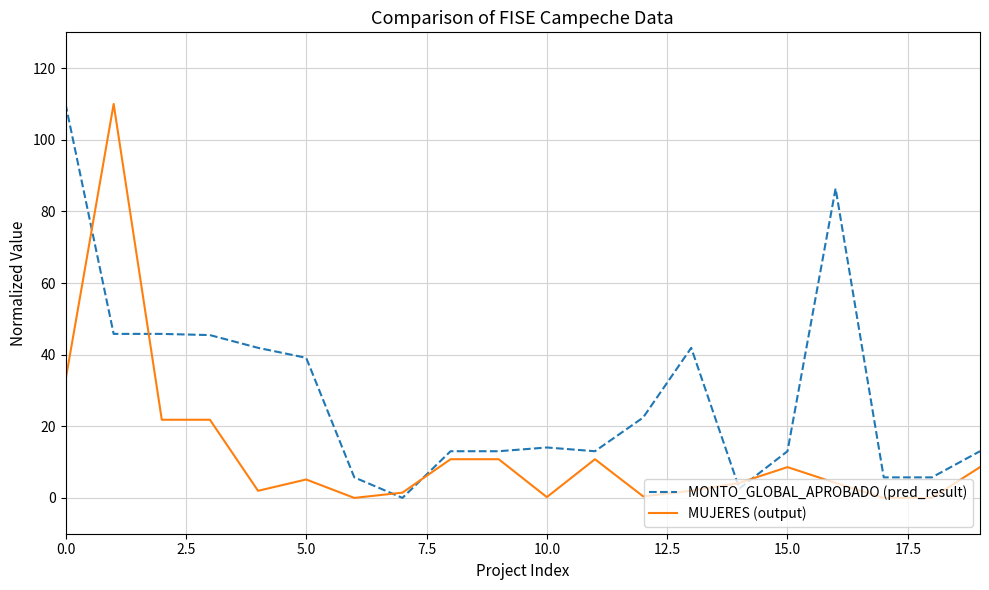

What is the difference between the maximum and minimum values in the MUJERES (output) series?

110.0